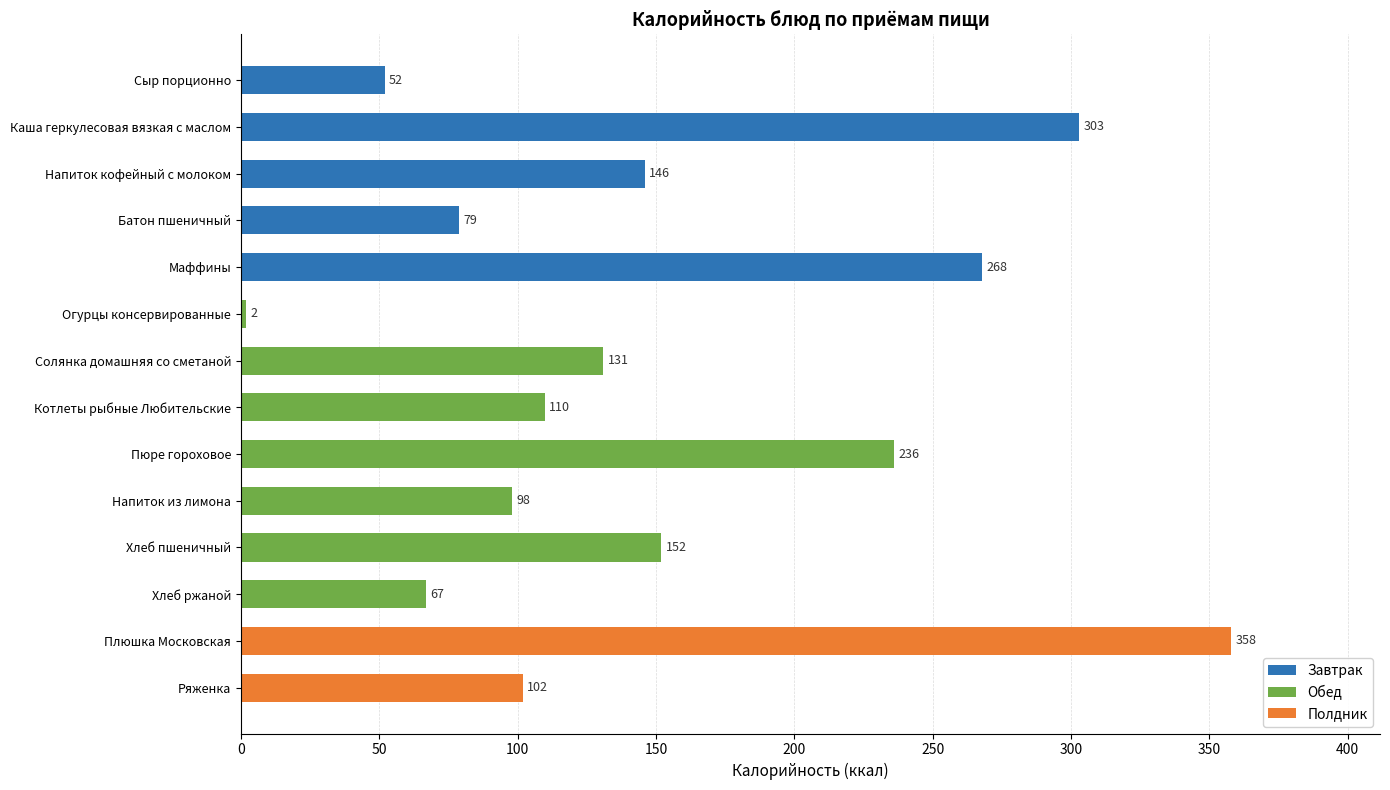

What is the difference between the maximum and minimum values?

356